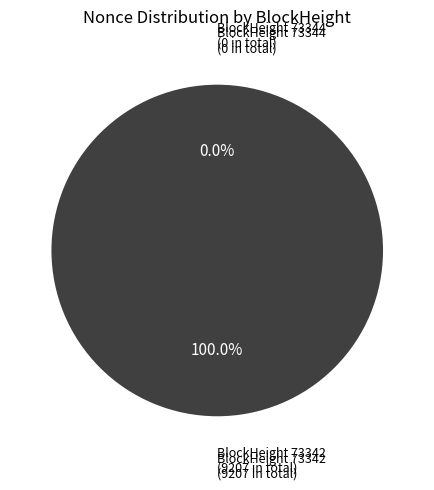

To the nearest percent, what is the combined percentage of 73342 and 73344?

100%